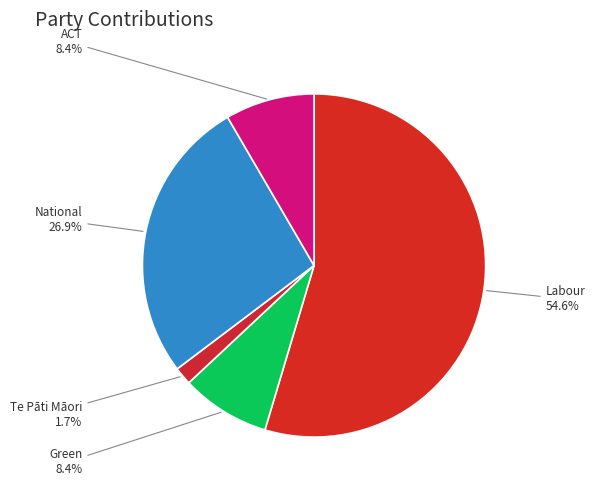

Which category has the smallest portion of the pie?

Te Pāti Māori